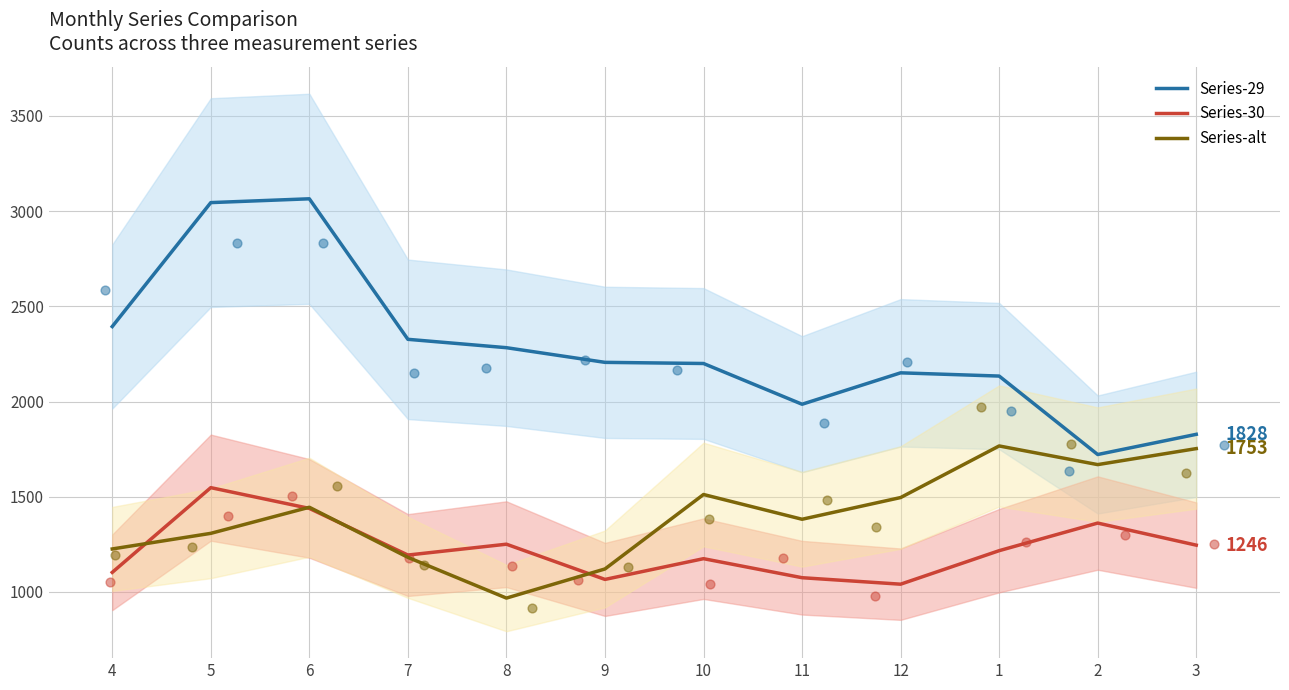

At how many categories does at least one series exceed 2515?

2